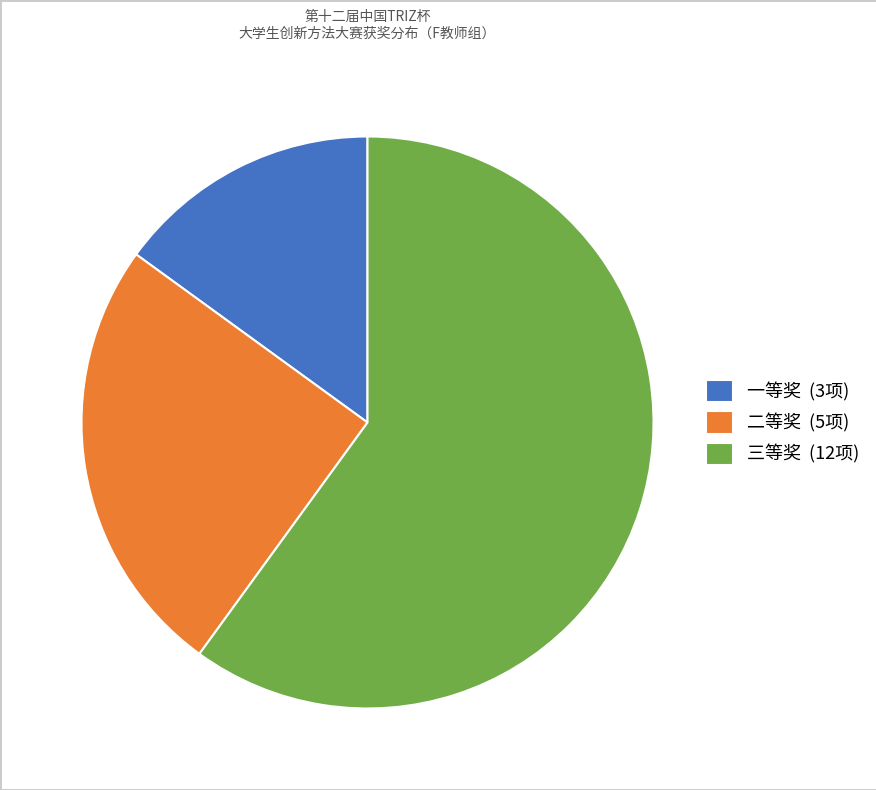

Which category accounts for the majority?

三等奖